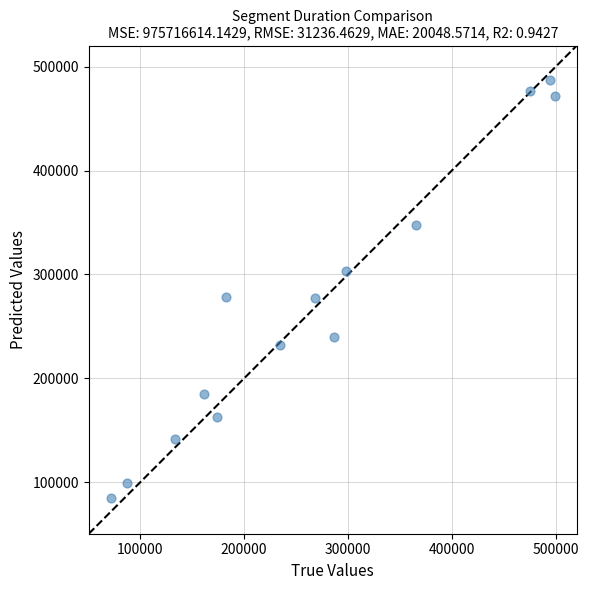

What is the range of Y values (max minus min)?

401887